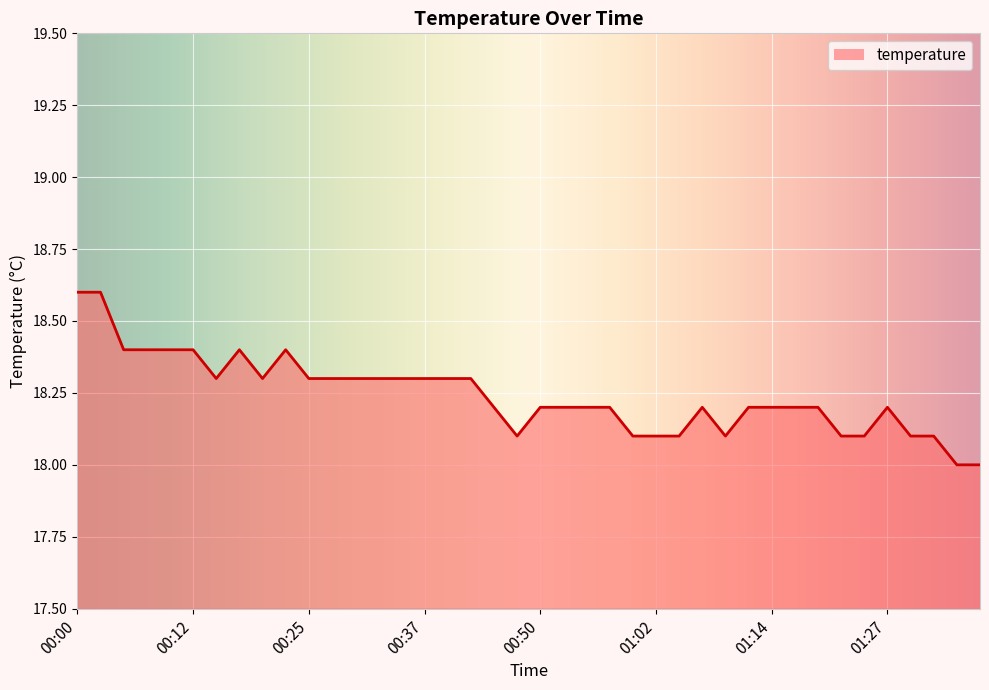

Where is the first local maximum?

00:17